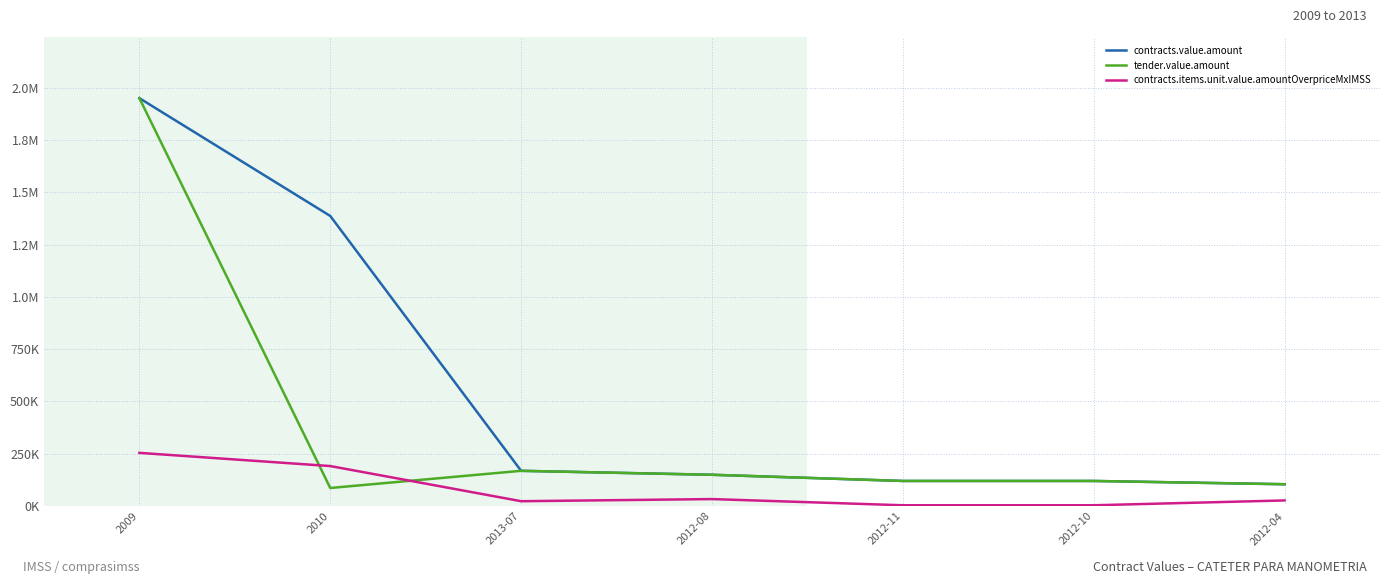

Reading left to right, what are all the values shown in this chart?

contracts.value.amount: 1949811.8	1386786.1	168533.1	149640.0	120060.0	120060.0	104400.0
tender.value.amount: 1949811.8	86429.8	168533.1	149640.0	120060.0	120060.0	104400.0
contracts.items.unit.value.amountOverpriceMxIMSS: 254323.3	191280.8	23246.0	33458.2	3878.2	3878.2	26945.5